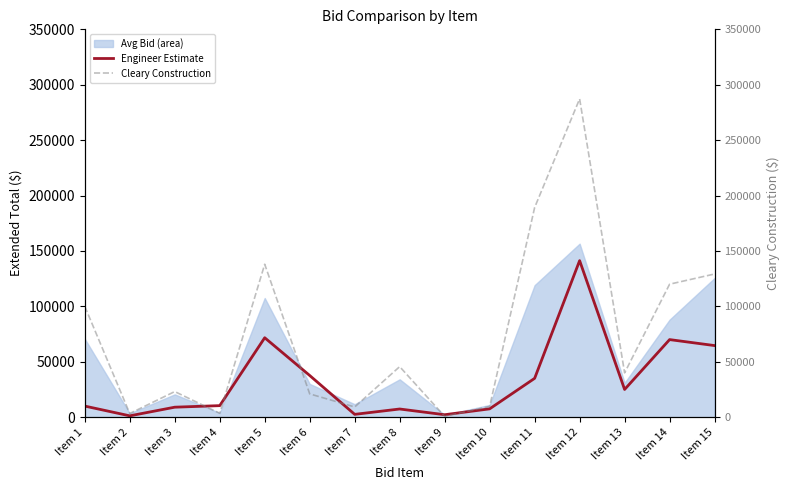

The value of Engineer Estimate at Item 1 is 10000. True or false?

True